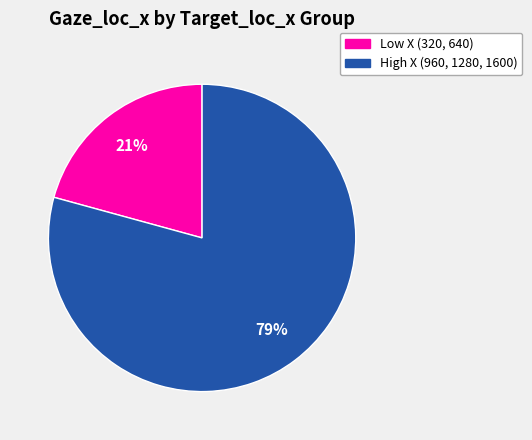

To the nearest percent, what is the average slice percentage?

50%